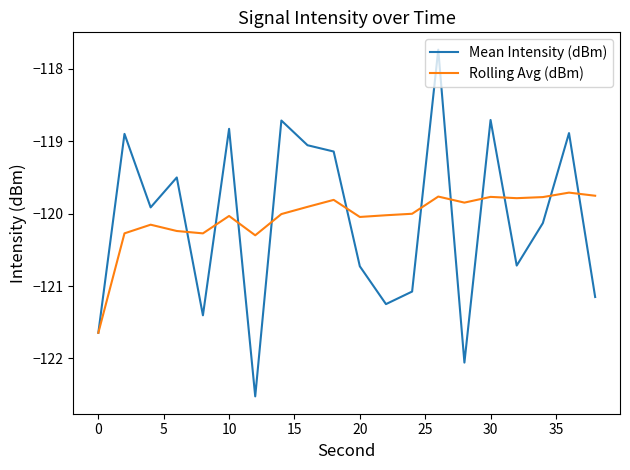

True or false: Mean Intensity (dBm) has more than 0 points higher than both neighbors.

True